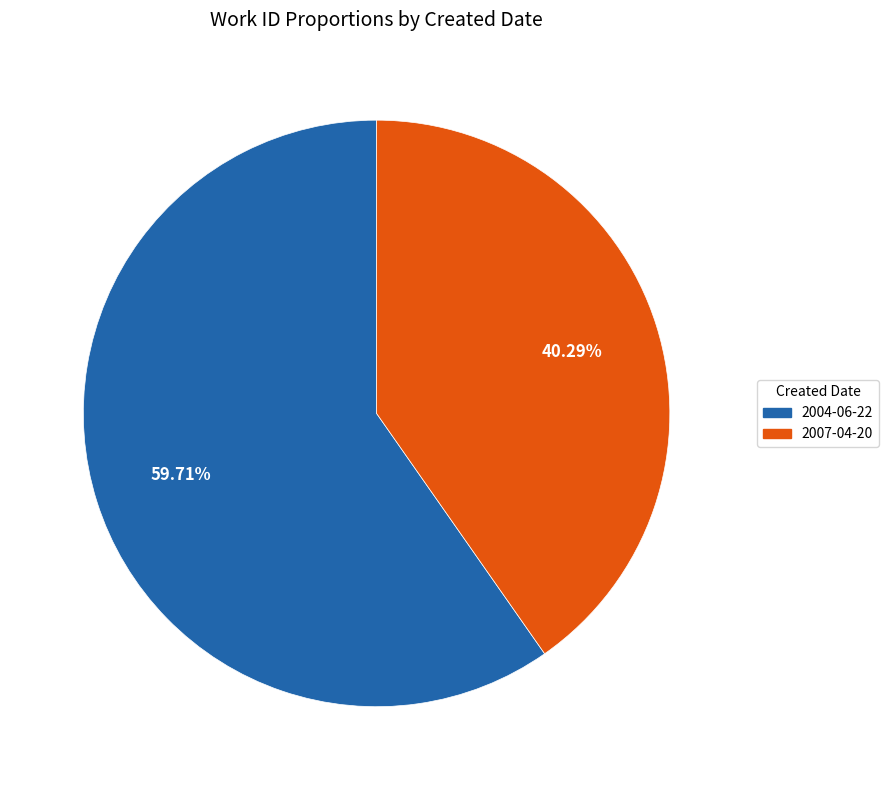

Does any single category account for the majority?

Yes